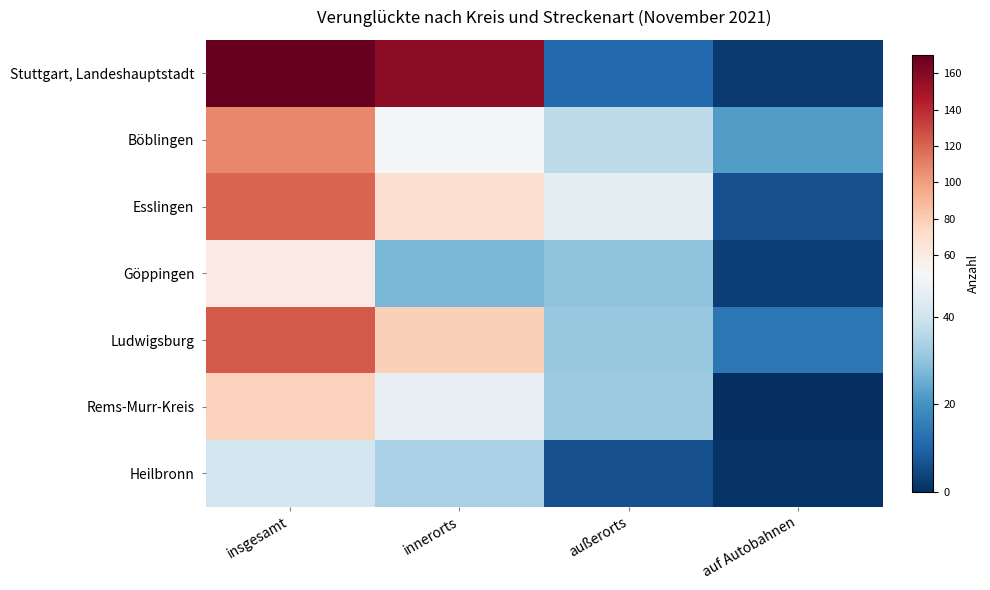

Which series has the largest range (max minus min)?

Stuttgart, Landeshauptstadt